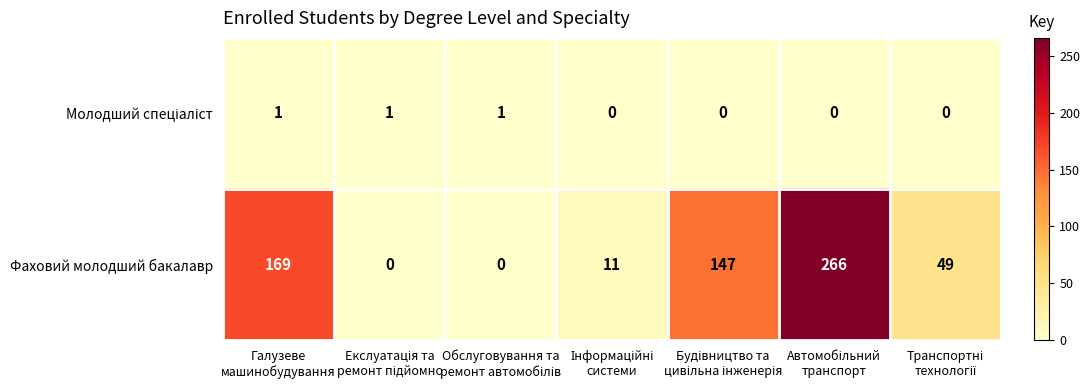

Which series has the largest total across all categories?

Фаховий молодший бакалавр